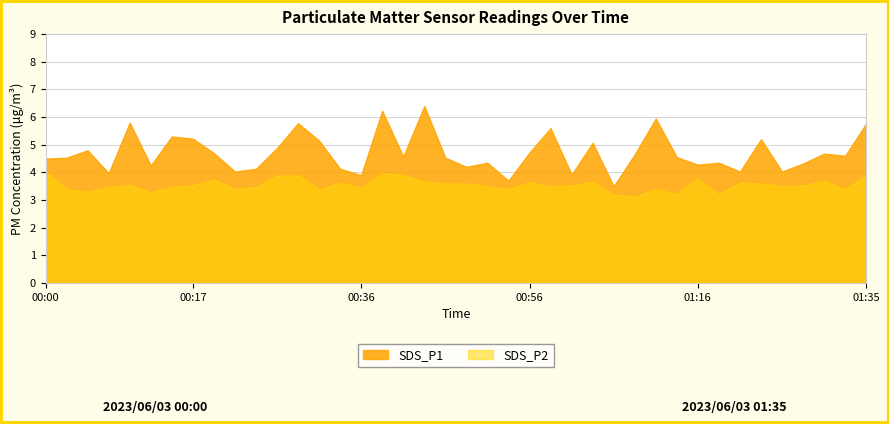

Count the number of categories in the chart.

40